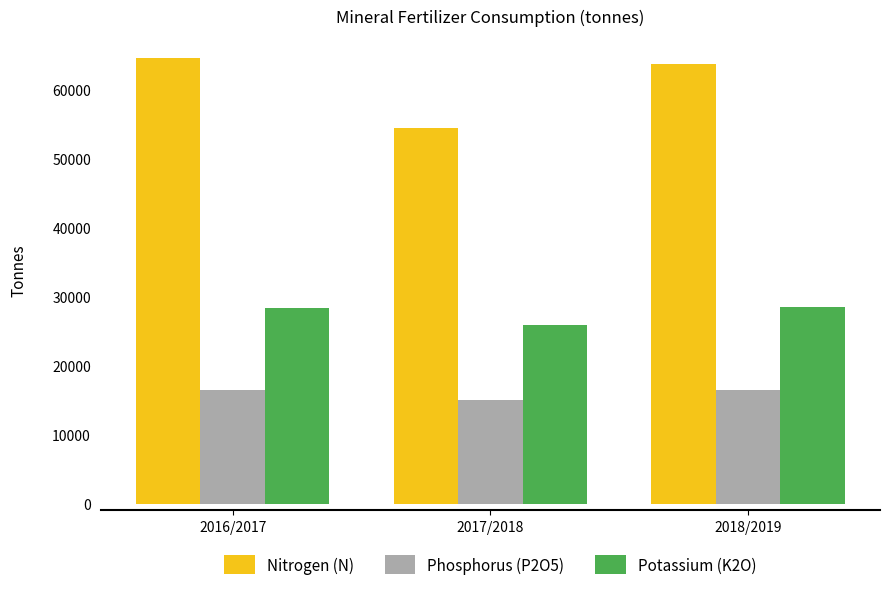

Does the chart contain stacked bars?

No